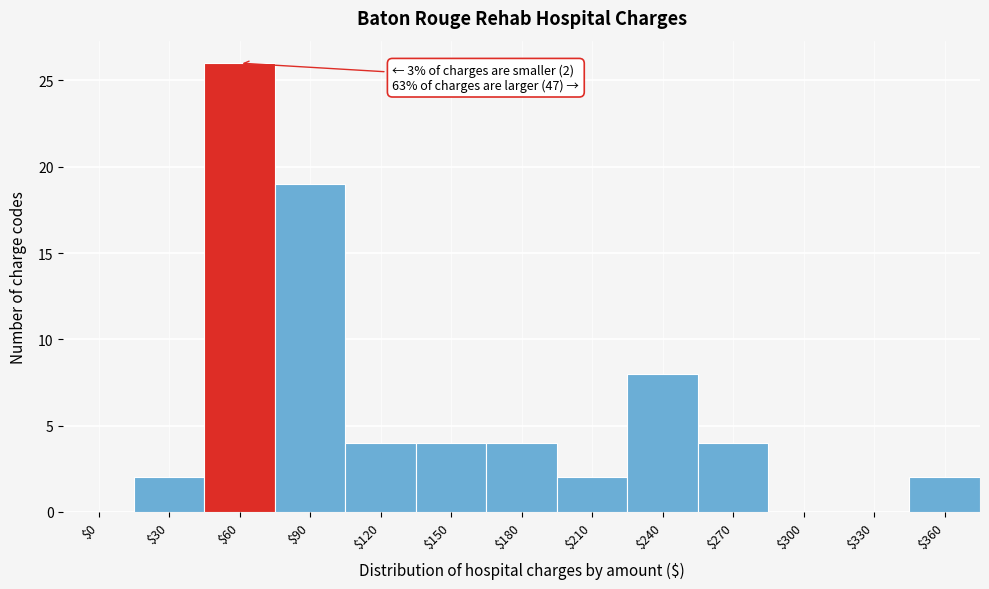

What is the sum of all values?

75